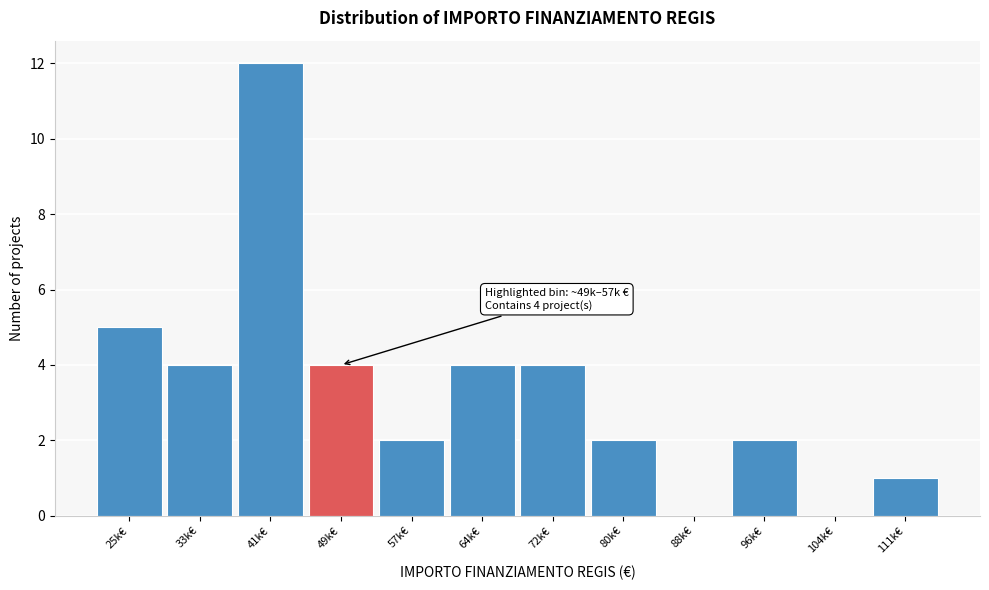

Reading left to right, list all the values displayed in this chart.

25k€=5	33k€=4	41k€=12	49k€=4	57k€=2	64k€=4	72k€=4	80k€=2	88k€=0	96k€=2	104k€=0	111k€=1